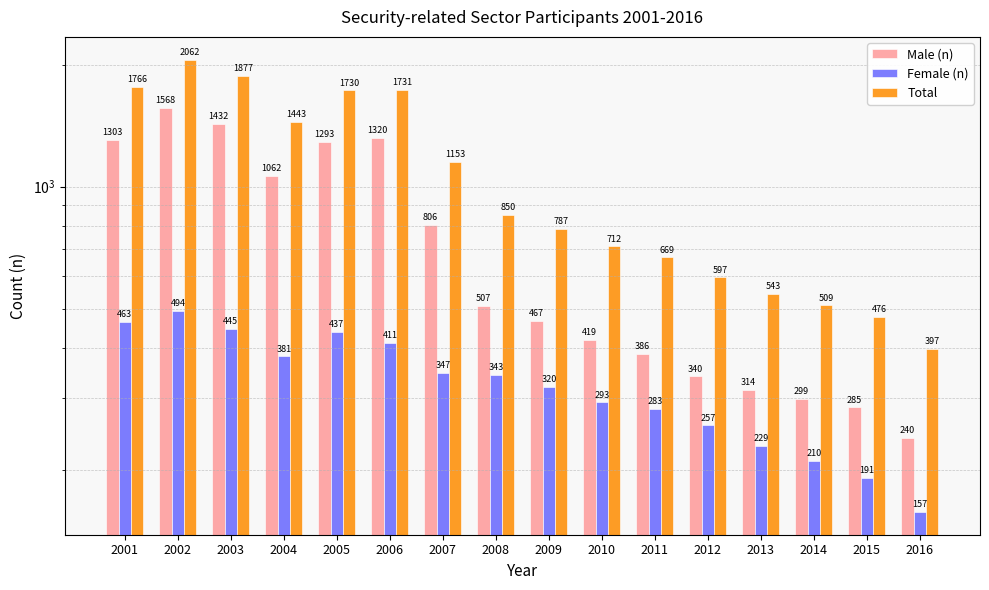

Reading left to right, extract all data points from this chart.

Male (n): 1303	1568	1432	1062	1293	1320	806	507	467	419	386	340	314	299	285	240
Female (n): 463	494	445	381	437	411	347	343	320	293	283	257	229	210	191	157
Total: 1766	2062	1877	1443	1730	1731	1153	850	787	712	669	597	543	509	476	397